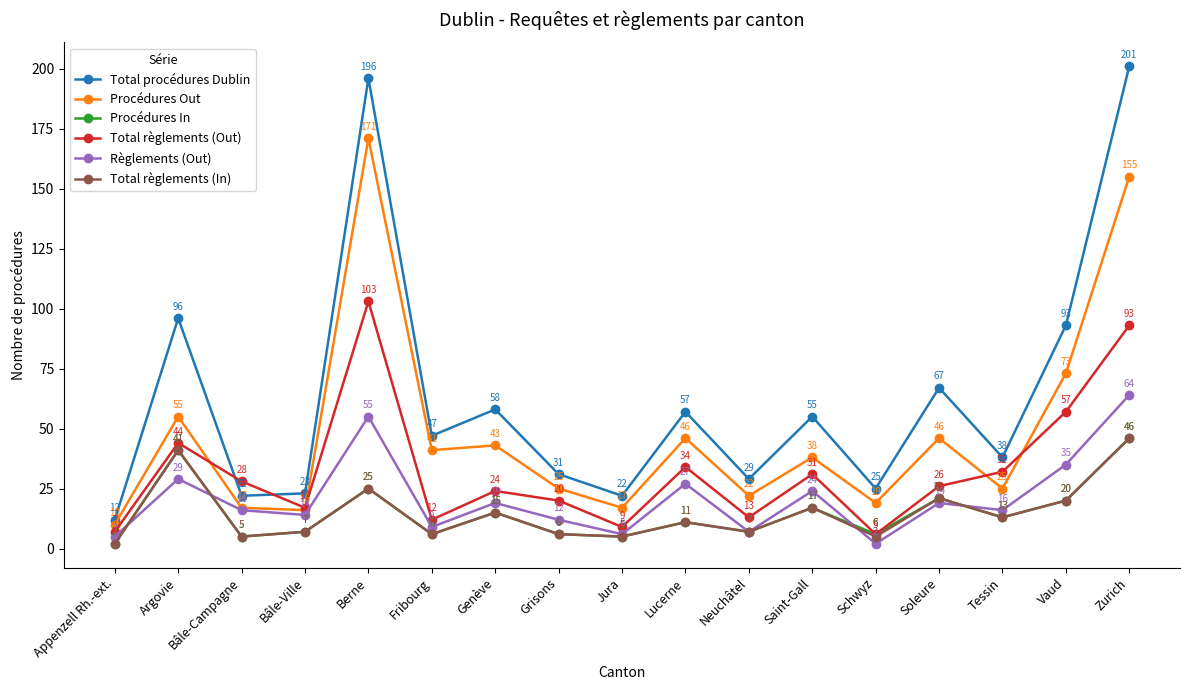

Which series has the largest range (max minus min)?

Total procédures Dublin